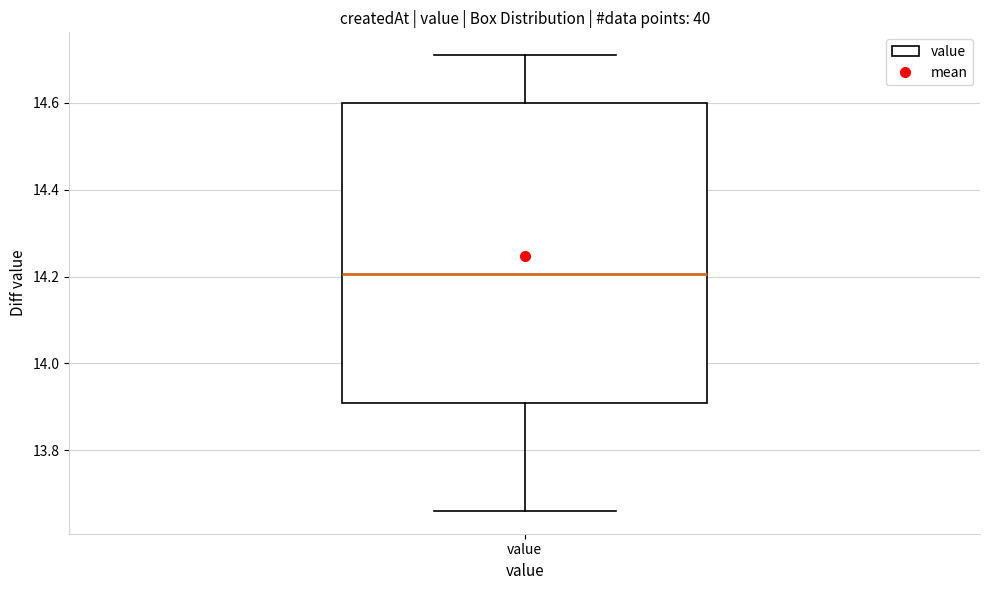

Transcribe this box plot: give where the median line is, the range the box spans, and where the two whiskers end, as read against the y-axis. The values are not printed on the chart, so give them approximately, as read against the axis.

median 14.20, box 13.90 to 14.60, whiskers 13.66 to 14.72